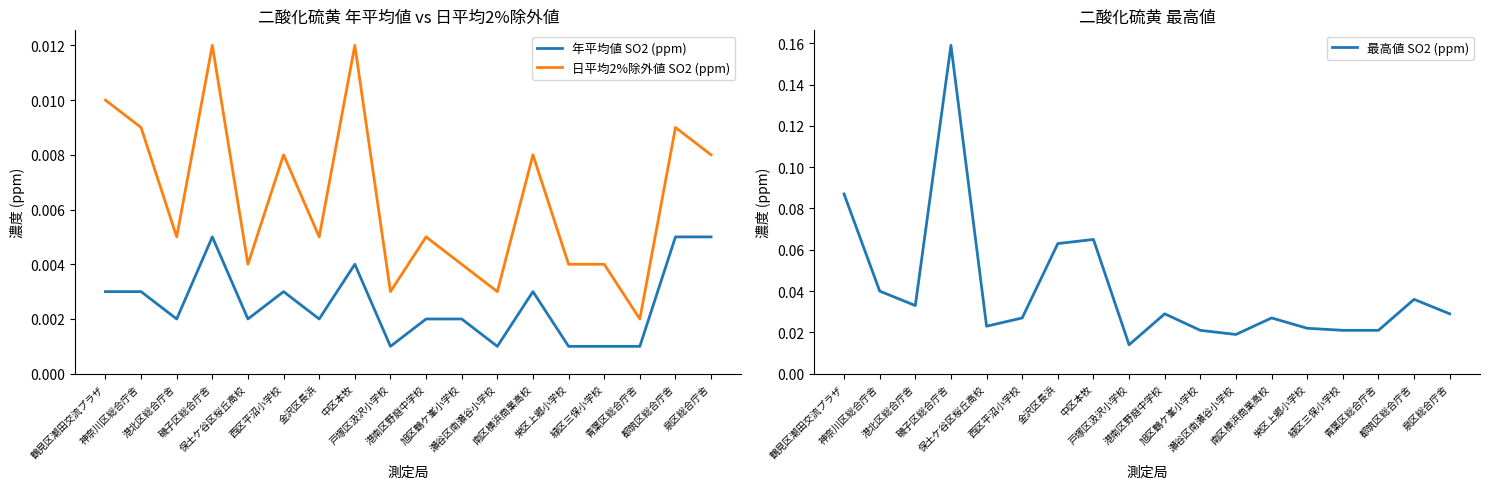

True or false: 年平均値 SO2 (ppm) has more than 1 points higher than both neighbors.

True